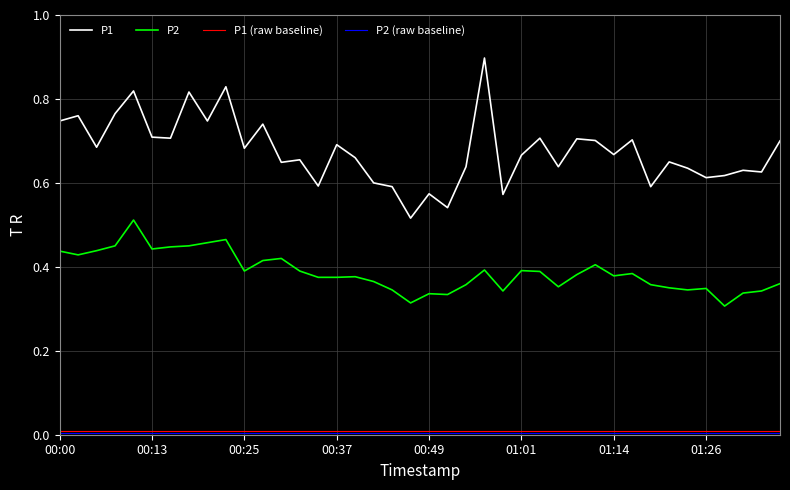

Which series has the widest spread of values?

P1